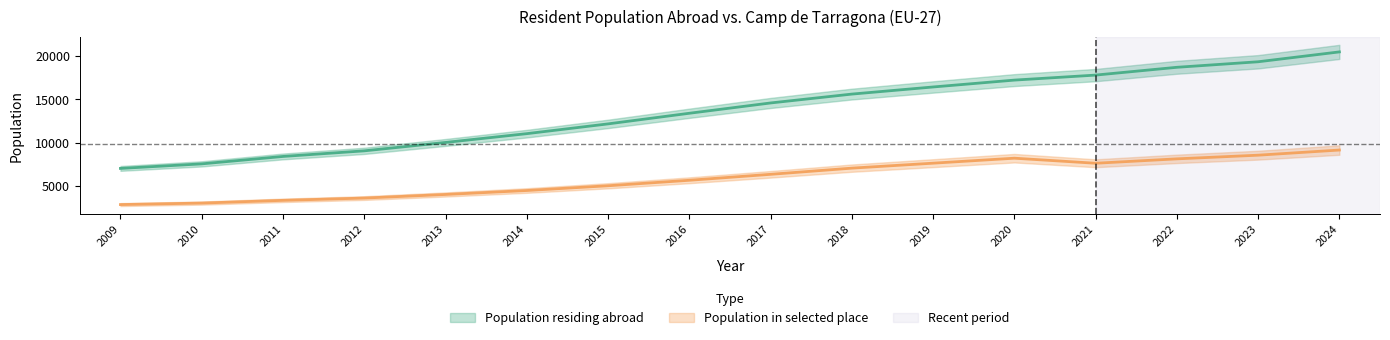

What is the average value of the Population in selected place series?

5904